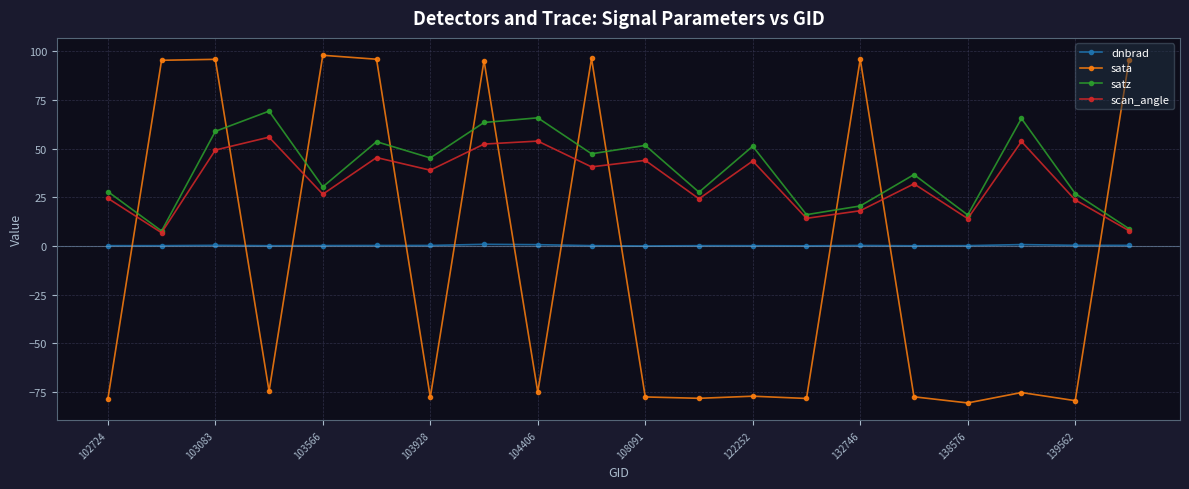

What is the maximum value for scan_angle?

55.9